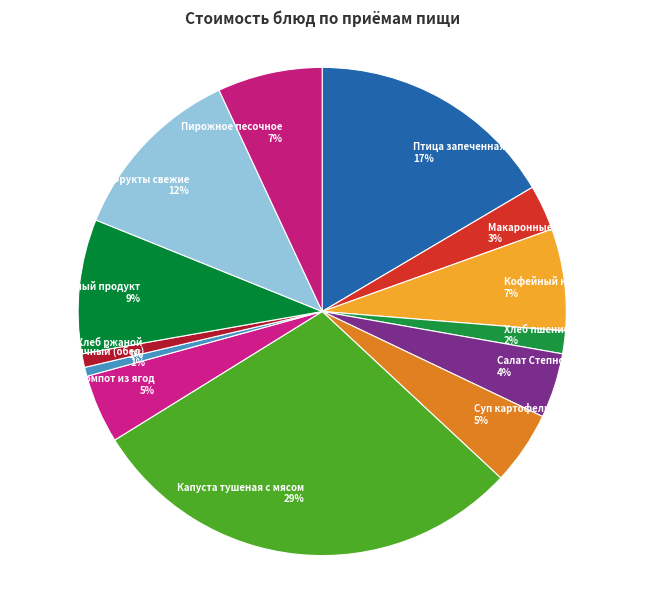

How many segments does this pie chart have?

13